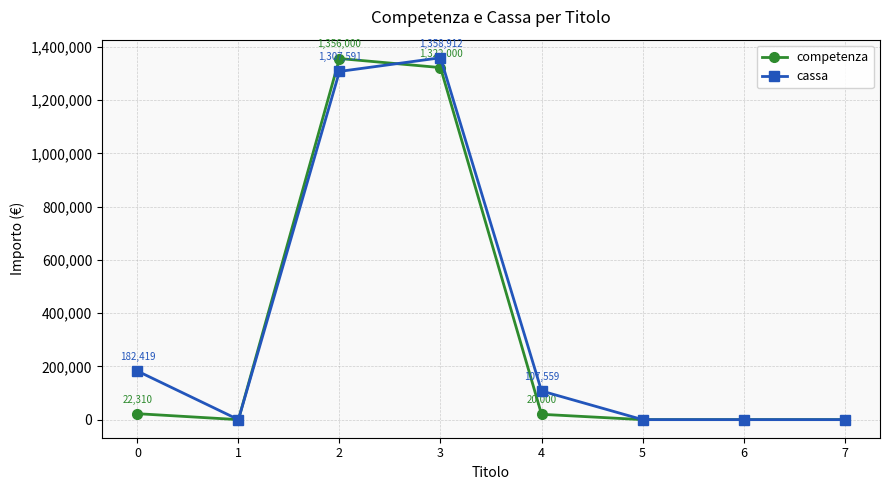

The value of cassa at 1 is 0.0. True or false?

True